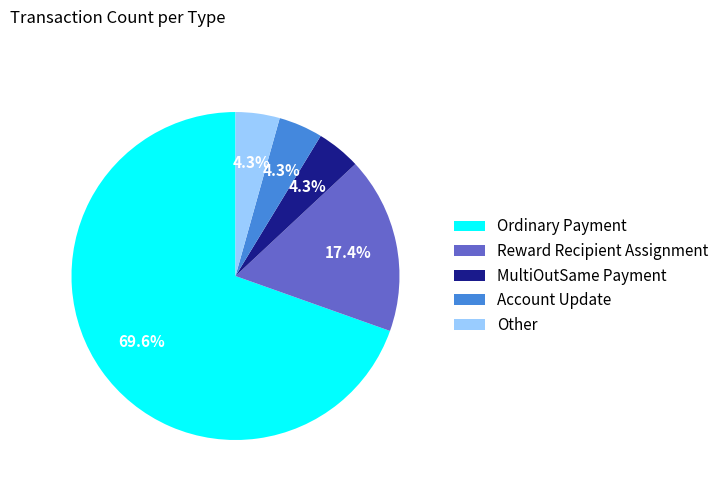

How many slices are in this pie chart?

5